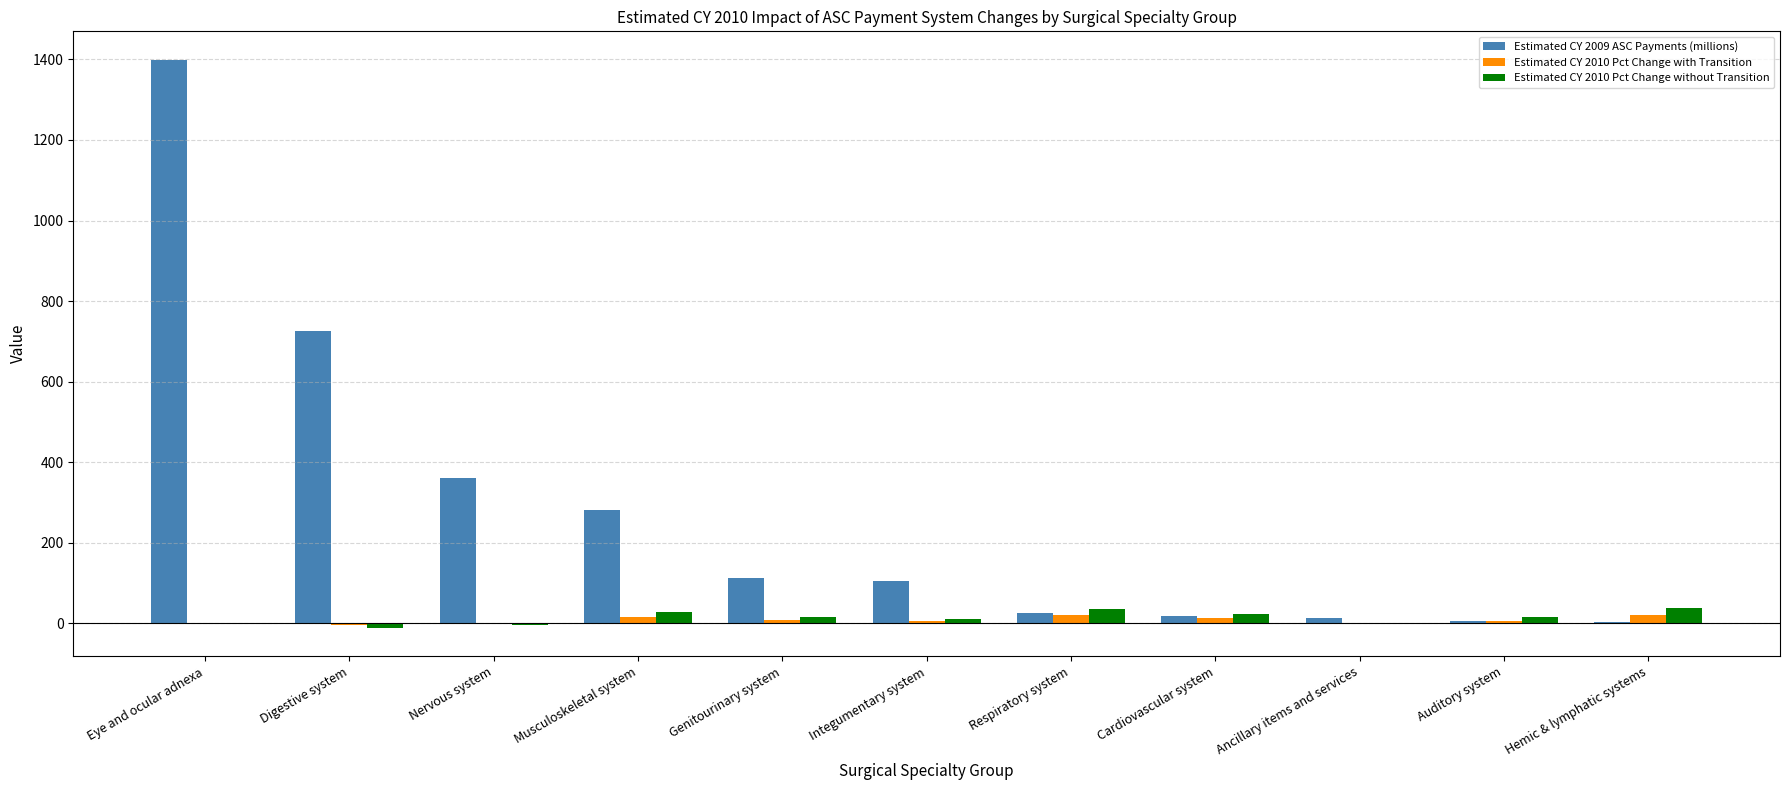

What is the sum of all Estimated CY 2009 ASC Payments (millions) values?

3054